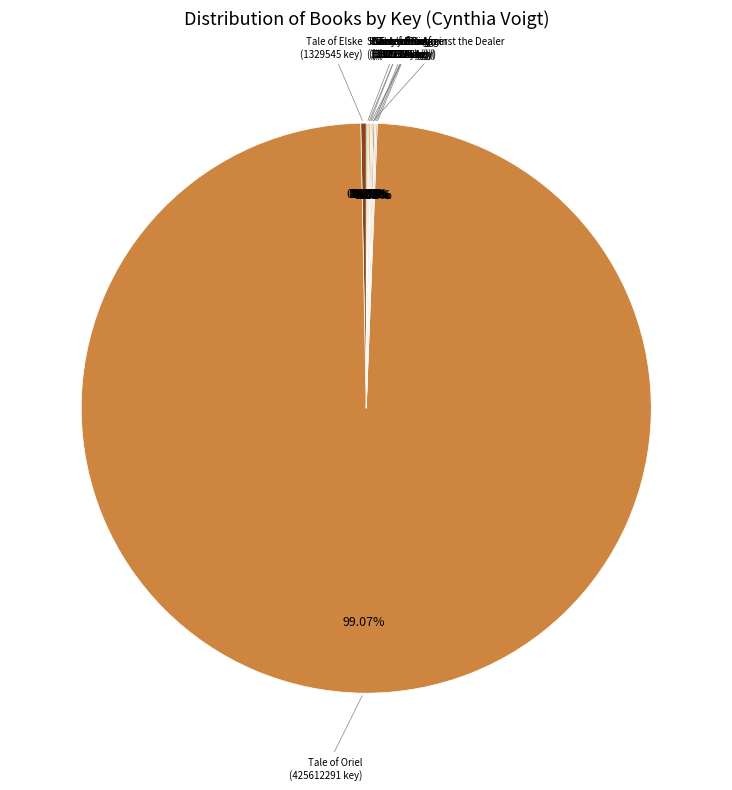

Rank the categories by value from lowest to highest.

Come a Stranger, Homecoming, Dicey's Song, Solitary Blue, Runner, Tale of Gwyn, Sons from Afar, Seventeen Against the Dealer, Tale of Birle, Tale of Elske, Tale of Oriel